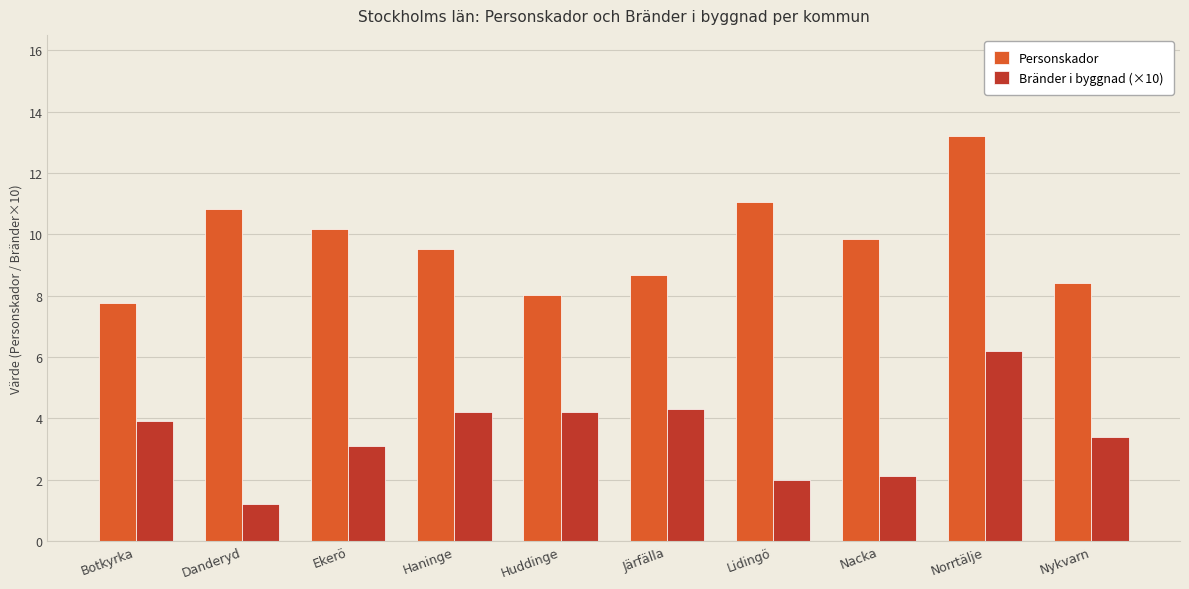

Reading left to right, what are all the values shown in this chart?

Personskador: Botkyrka=7.8	Danderyd=10.8	Ekerö=10.2	Haninge=9.5	Huddinge=8.0	Järfälla=8.7	Lidingö=11.1	Nacka=9.9	Norrtälje=13.2	Nykvarn=8.4
Bränder i byggnad (×10): Botkyrka=3.9	Danderyd=1.2	Ekerö=3.1	Haninge=4.2	Huddinge=4.2	Järfälla=4.3	Lidingö=2.0	Nacka=2.1	Norrtälje=6.2	Nykvarn=3.4